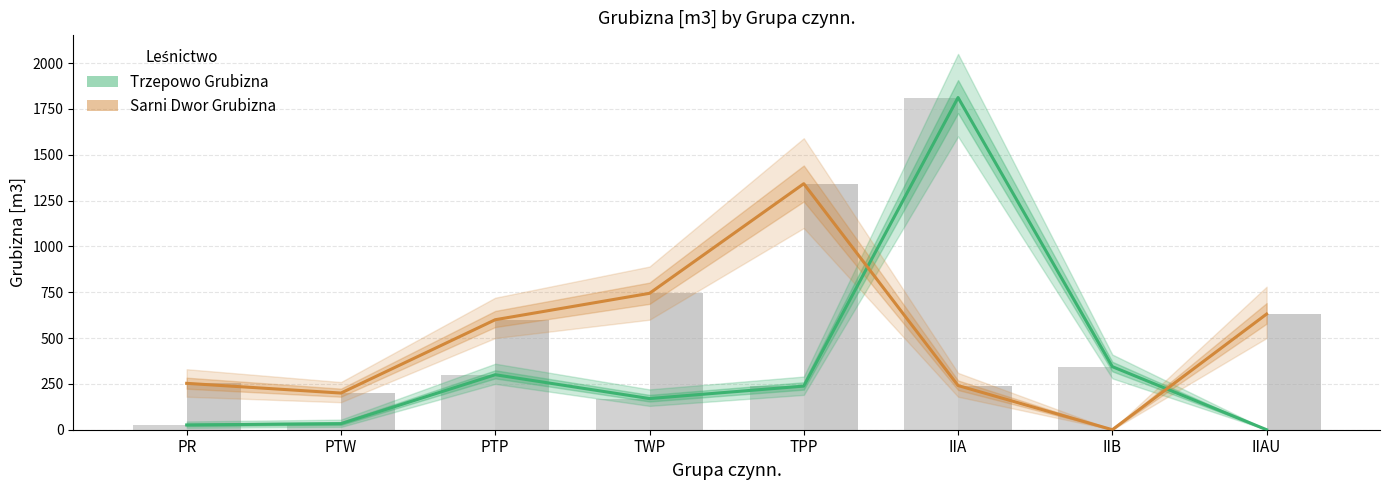

Rank the series by their average value, from lowest to highest.

Trzepowo Grubizna, Sarni Dwor Grubizna